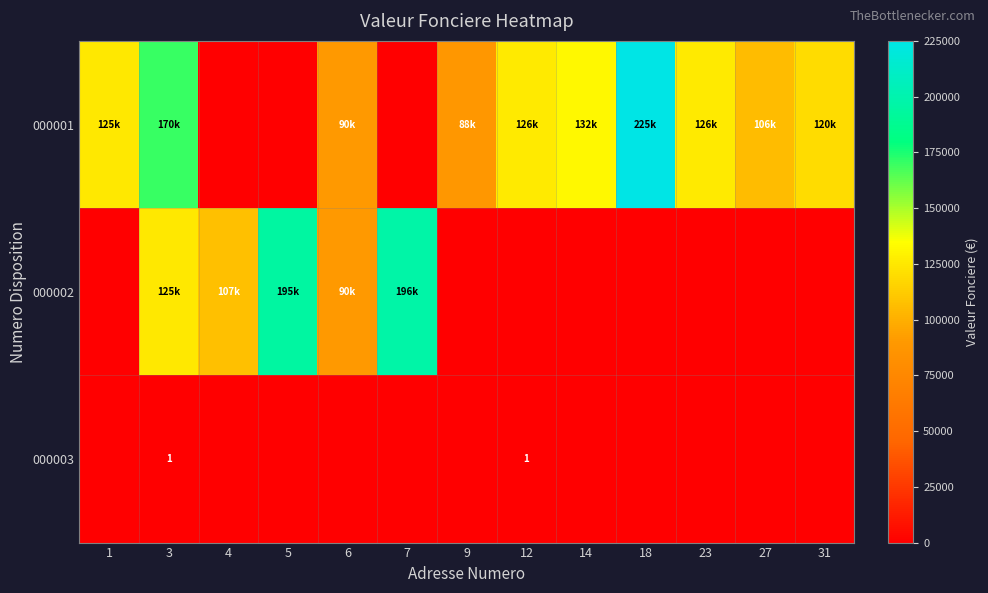

What is the difference between the highest and lowest values at 23?

126500